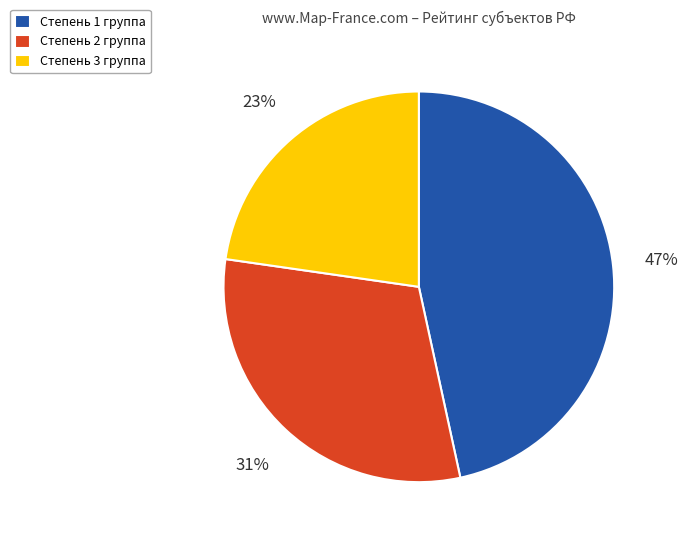

What is the ratio of the value at Степень 1 группа to the value at Степень 2 группа?

1.5